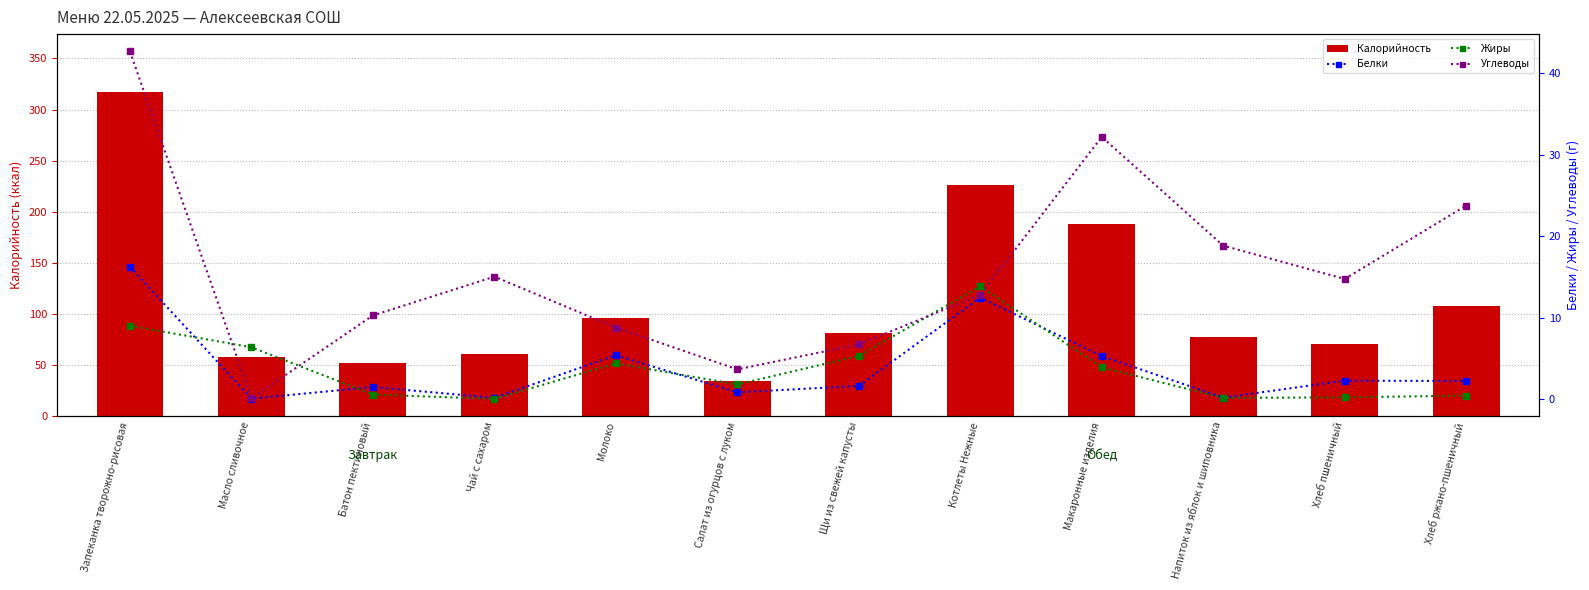

What is the difference between the highest and lowest values at Щи из свежей капусты?

79.7